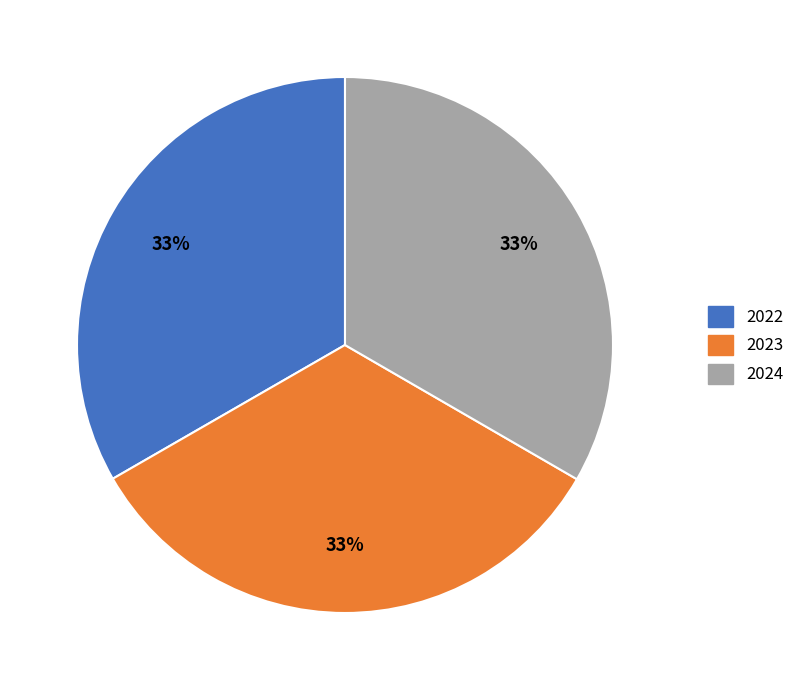

To the nearest percent, what is the average slice percentage?

33%